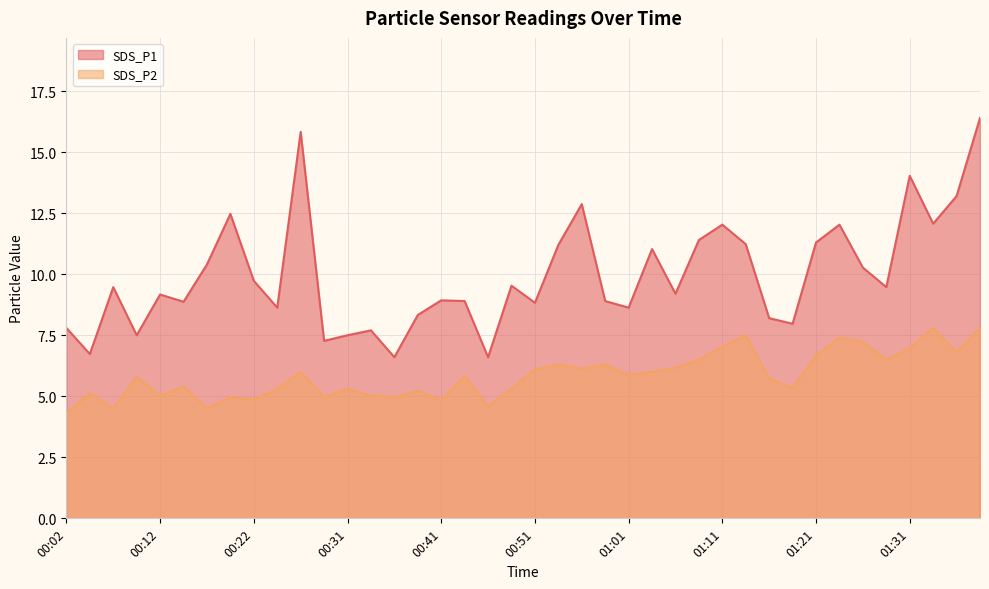

Reading left to right, what are all the values shown in this chart?

SDS_P1: 00:02=7.8	00:04=6.7	00:07=9.5	00:09=7.5	00:12=9.2	00:14=8.9	00:17=10.4	00:19=12.5	00:22=9.7	00:24=8.6	00:26=15.8	00:29=7.3	00:31=7.5	00:34=7.7	00:36=6.6	00:39=8.3	00:41=8.9	00:44=8.9	00:46=6.6	00:49=9.5	00:51=8.8	00:54=11.2	00:56=12.9	00:58=8.9	01:01=8.6	01:03=11.0	01:06=9.2	01:08=11.4	01:11=12.0	01:13=11.2	01:16=8.2	01:18=8.0	01:21=11.3	01:23=12.0	01:26=10.3	01:28=9.5	01:31=14.0	01:33=12.1	01:36=13.2	01:38=16.4
SDS_P2: 00:02=4.3	00:04=5.1	00:07=4.5	00:09=5.8	00:12=5.0	00:14=5.4	00:17=4.5	00:19=5.0	00:22=4.9	00:24=5.3	00:26=6.0	00:29=5.0	00:31=5.3	00:34=5.0	00:36=5.0	00:39=5.2	00:41=4.8	00:44=5.8	00:46=4.6	00:49=5.3	00:51=6.1	00:54=6.3	00:56=6.1	00:58=6.3	01:01=5.9	01:03=6.0	01:06=6.2	01:08=6.5	01:11=7.0	01:13=7.5	01:16=5.7	01:18=5.3	01:21=6.7	01:23=7.4	01:26=7.2	01:28=6.5	01:31=7.0	01:33=7.8	01:36=6.8	01:38=7.8